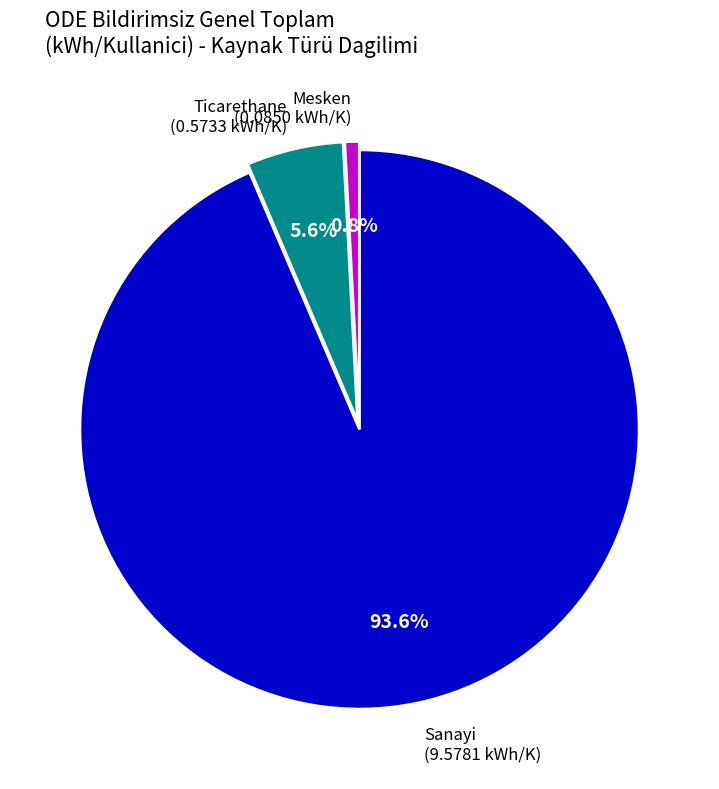

How many slices are in this pie chart?

3